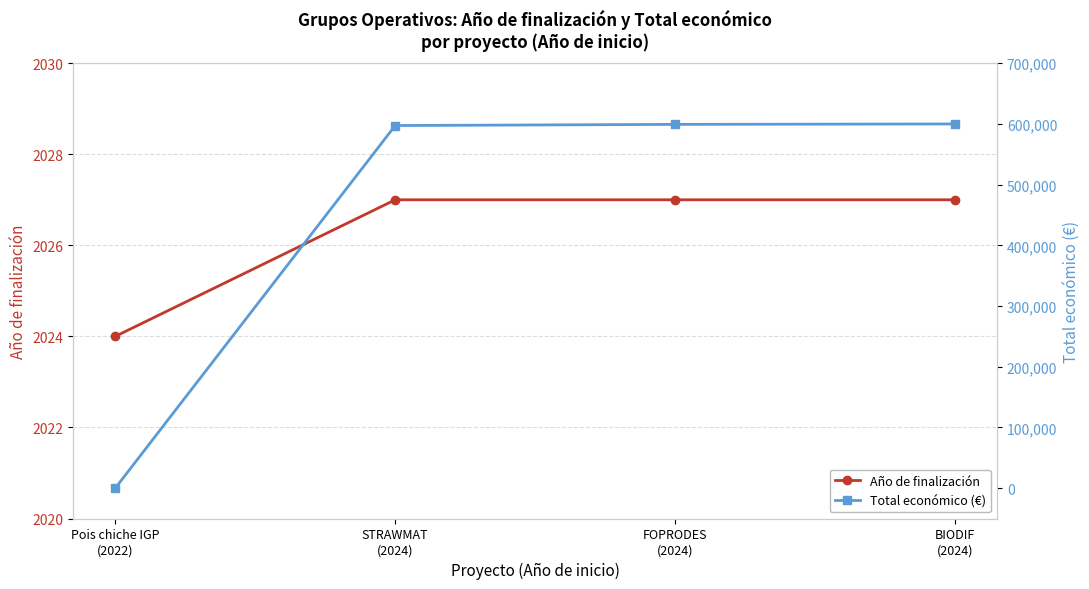

Which has a higher value, STRAWMAT
(2024) or BIODIF
(2024)?

STRAWMAT
(2024)